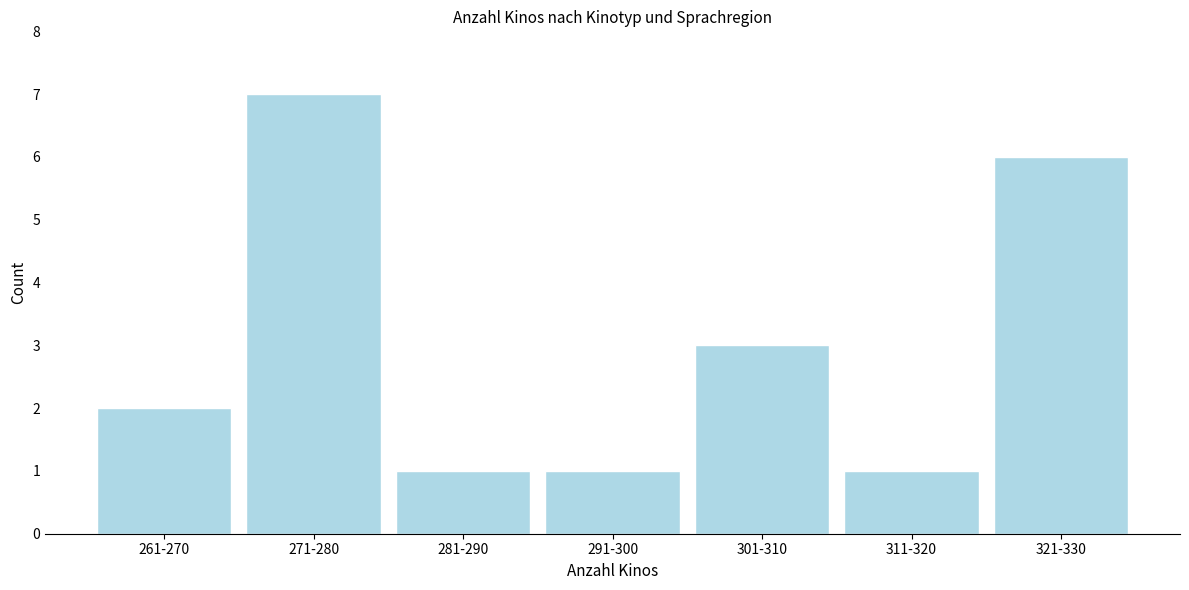

Reading right to left, what are all the values shown in this chart?

321-330=6	311-320=1	301-310=3	291-300=1	281-290=1	271-280=7	261-270=2